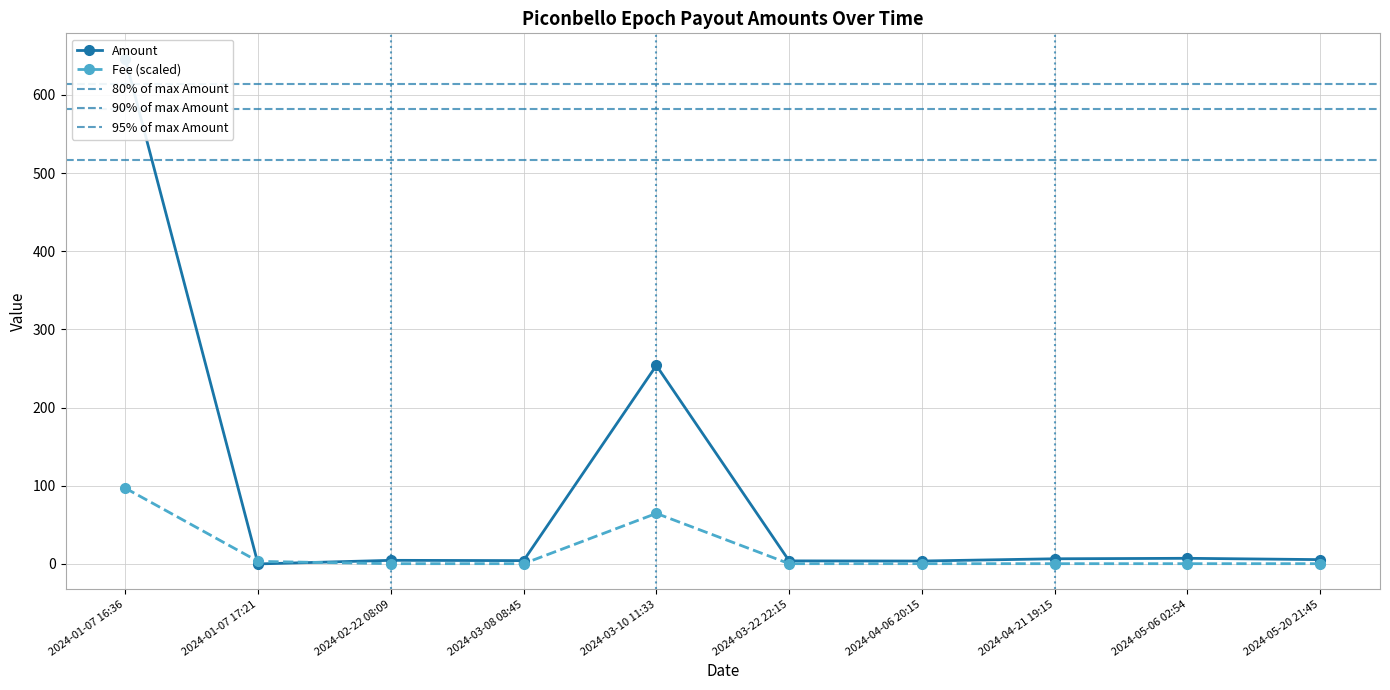

True or false: Amount and Fee intersect in this chart.

True